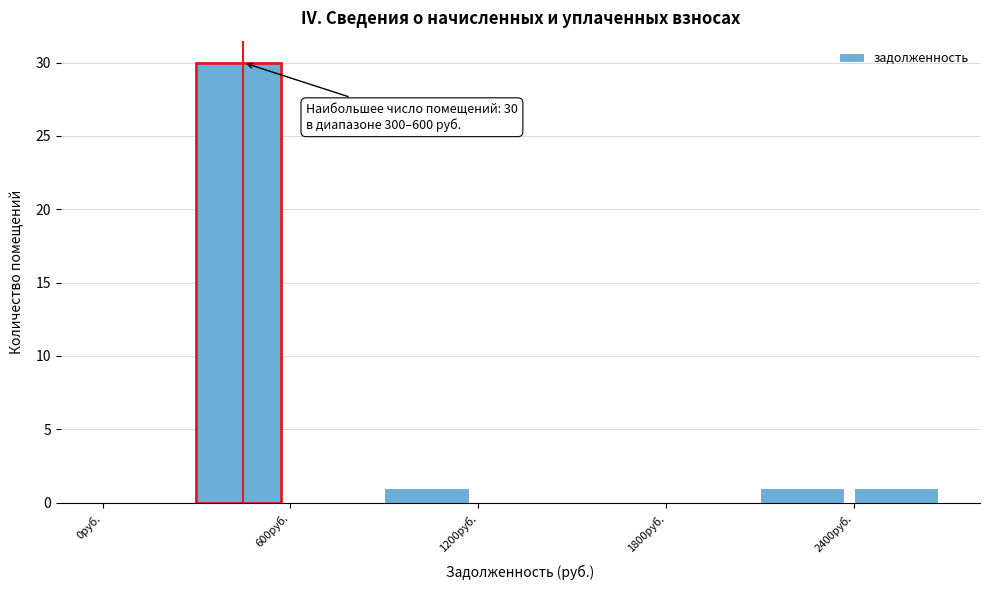

Around what value on the x-axis is the tallest bar? Give the approximate position of its centre, as read against the axis.

400